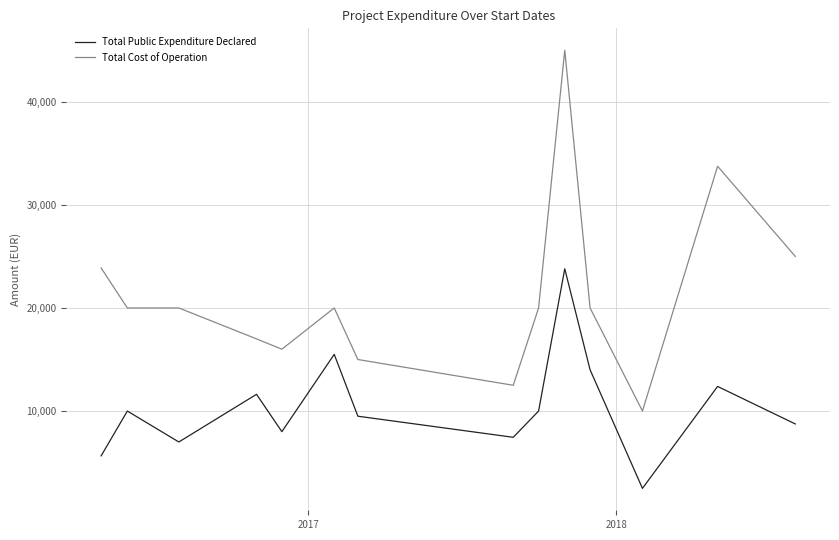

How many values in the Total Cost of Operation series are below 20000?

5